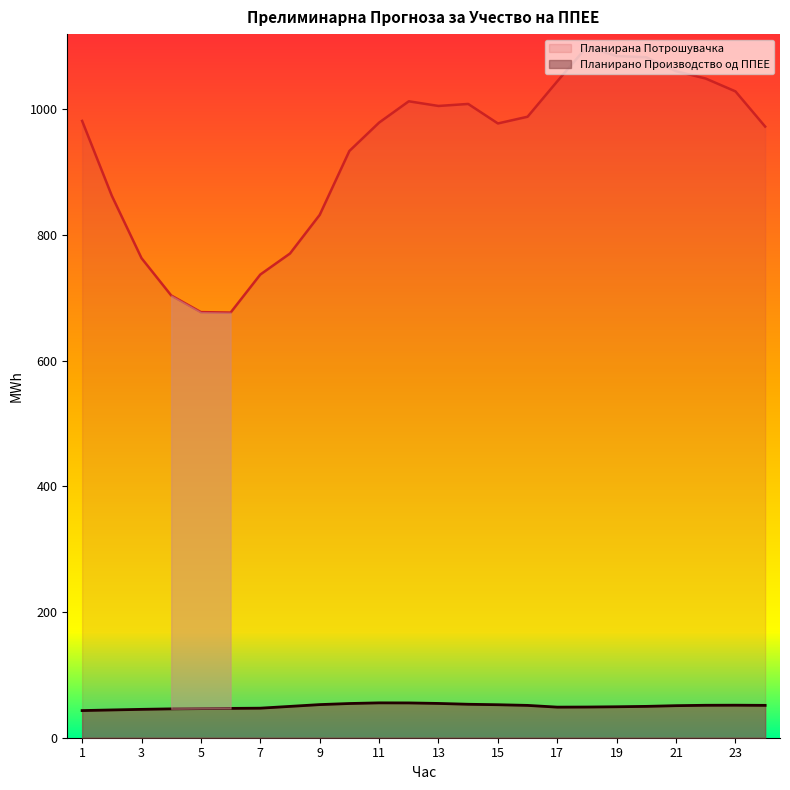

Reading left to right, list all the values displayed in this chart.

Планирано Производство од ППЕЕ: 1=43.2	2=44.2	3=45.2	4=45.9	5=46.3	6=46.7	7=47.0	8=49.9	9=52.7	10=54.5	11=55.5	12=55.4	13=54.6	14=53.3	15=52.5	16=51.5	17=48.7	18=48.8	19=49.3	20=49.9	21=51.0	22=51.6	23=51.8	24=51.5
Планирана Потрошувачка: 1=981.8	2=862.7	3=763.4	4=704.0	5=677.5	6=676.8	7=737.3	8=770.8	9=832.3	10=934.0	11=979.1	12=1013.1	13=1005.6	14=1008.9	15=977.8	16=988.5	17=1044.9	18=1099.9	19=1085.1	20=1083.1	21=1060.9	22=1049.2	23=1028.8	24=972.8